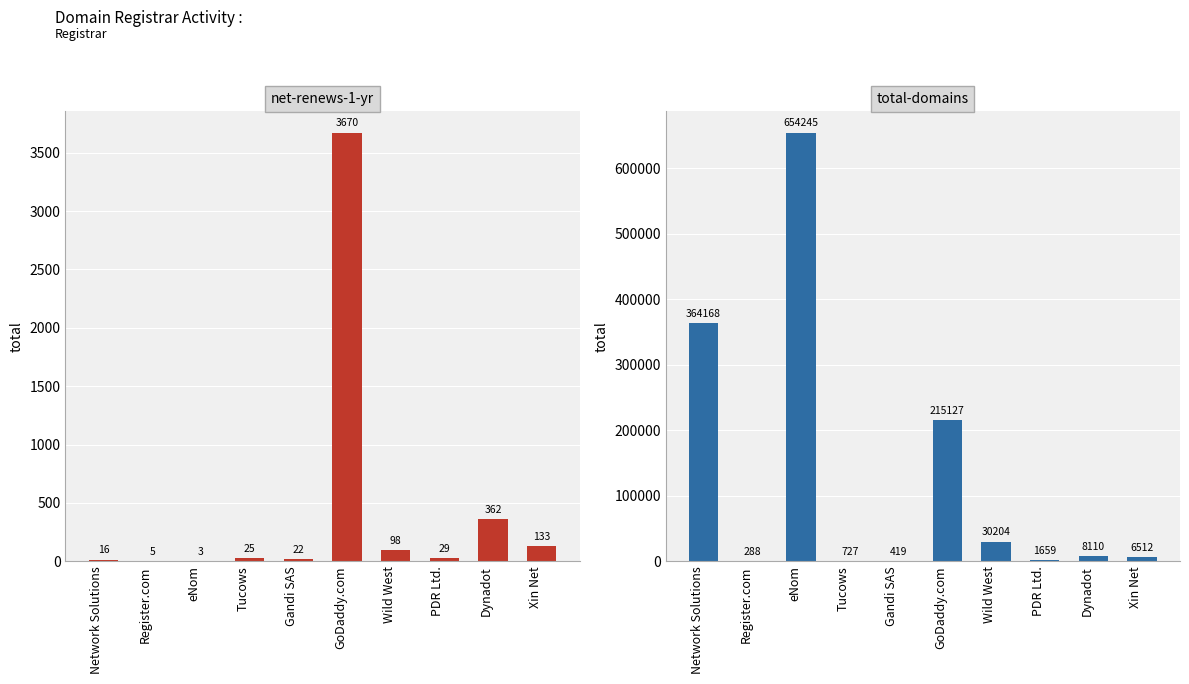

True or false: net-renews-1-yr has a value of 133 at Xin Net.

True